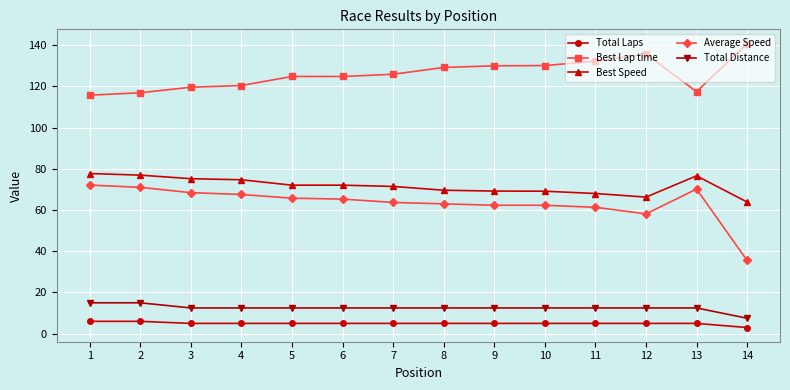

What is the difference between the highest and lowest values at 6?

119.8